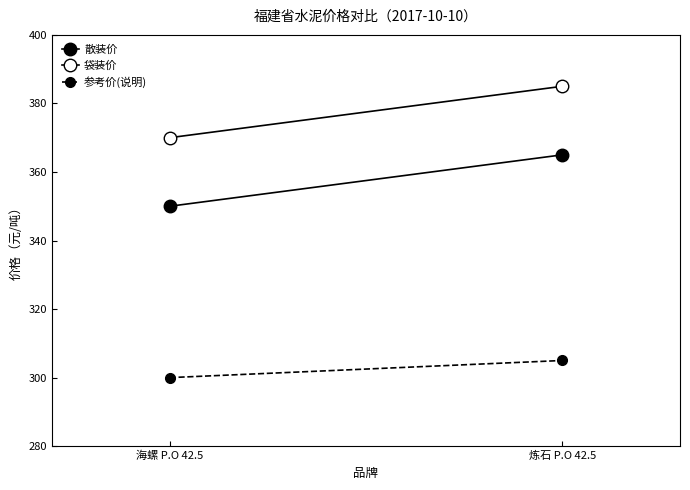

At how many categories does at least one series exceed 350?

2